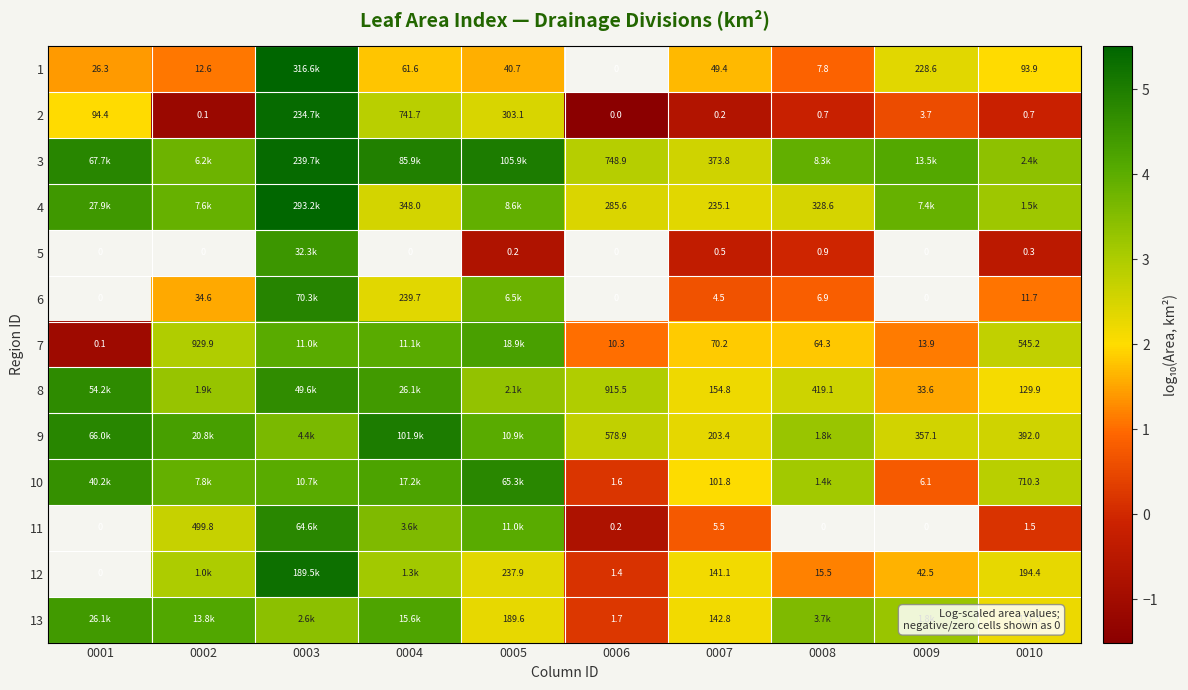

What is the spread (max minus min) of values at 0004?

3.2